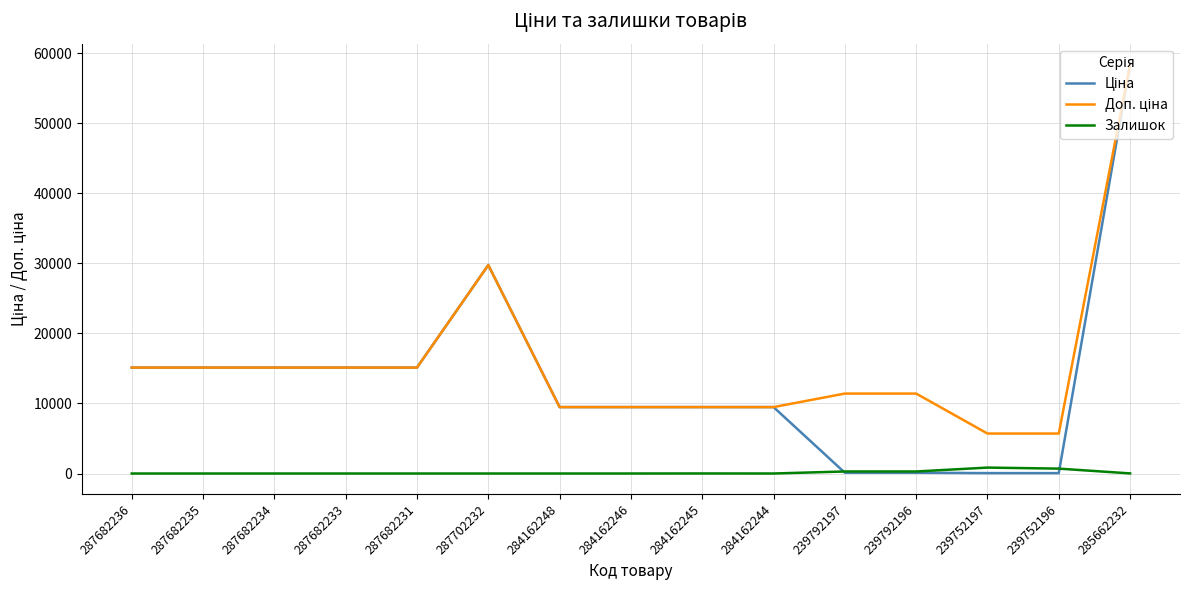

At which category is the sum across all series the highest?

285662232